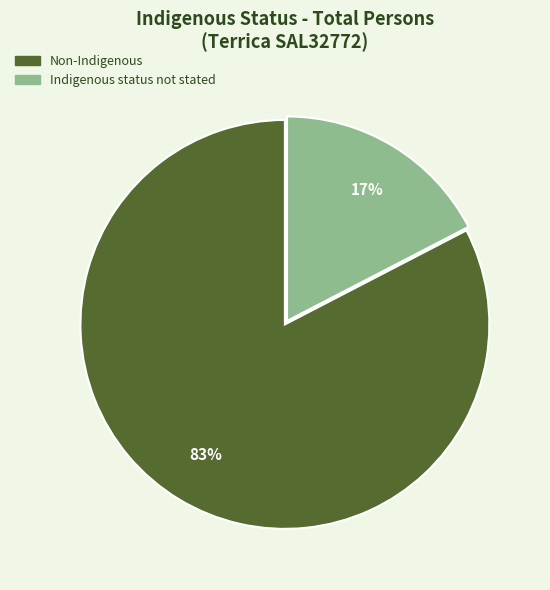

To the nearest percent, what is the average slice percentage?

50%